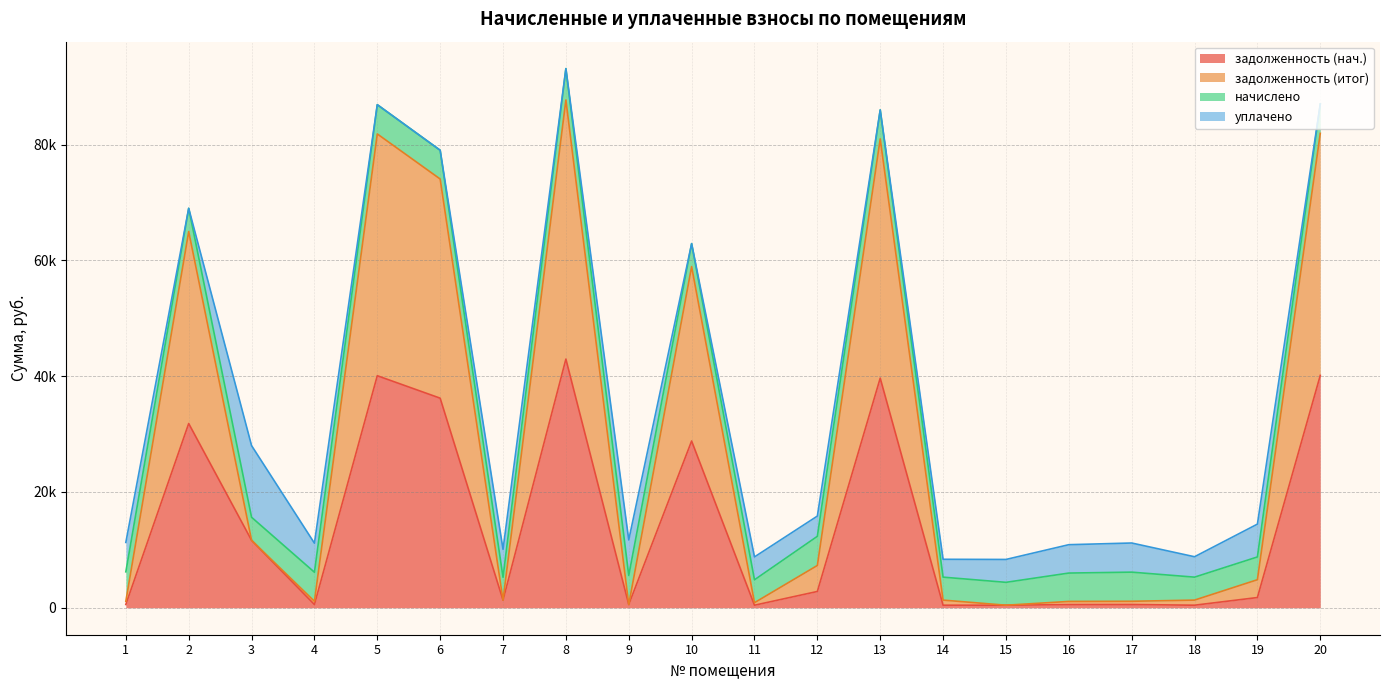

In задолженность (итог), how many points are lower than both neighbors (excluding endpoints)?

6